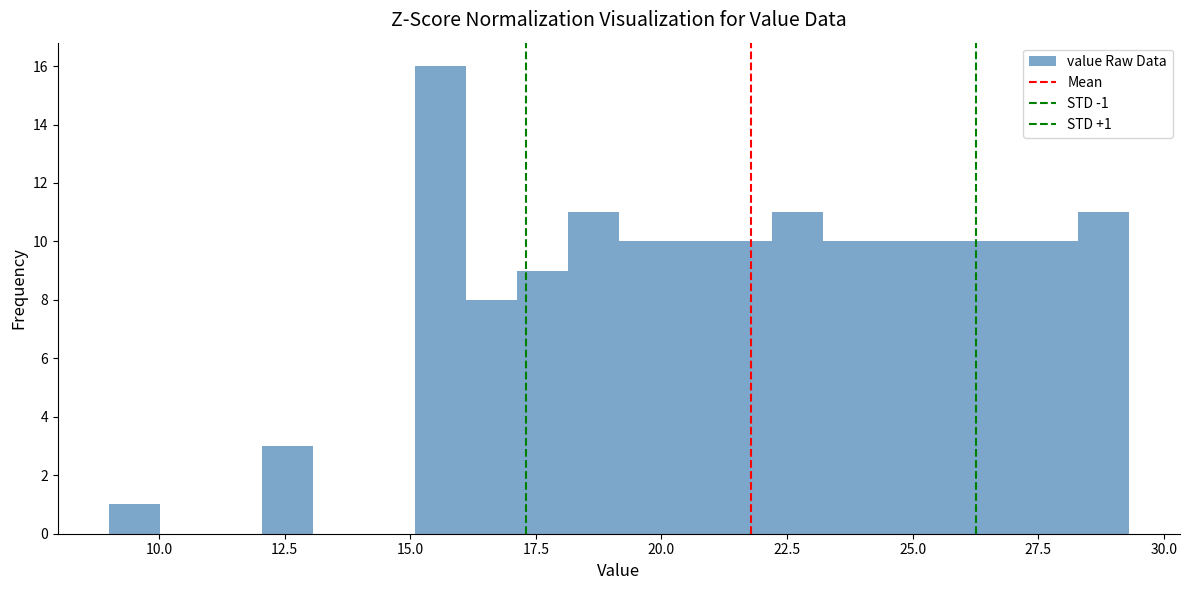

Around what value on the x-axis is the tallest bar? Give the approximate position of its centre, as read against the axis.

15.5